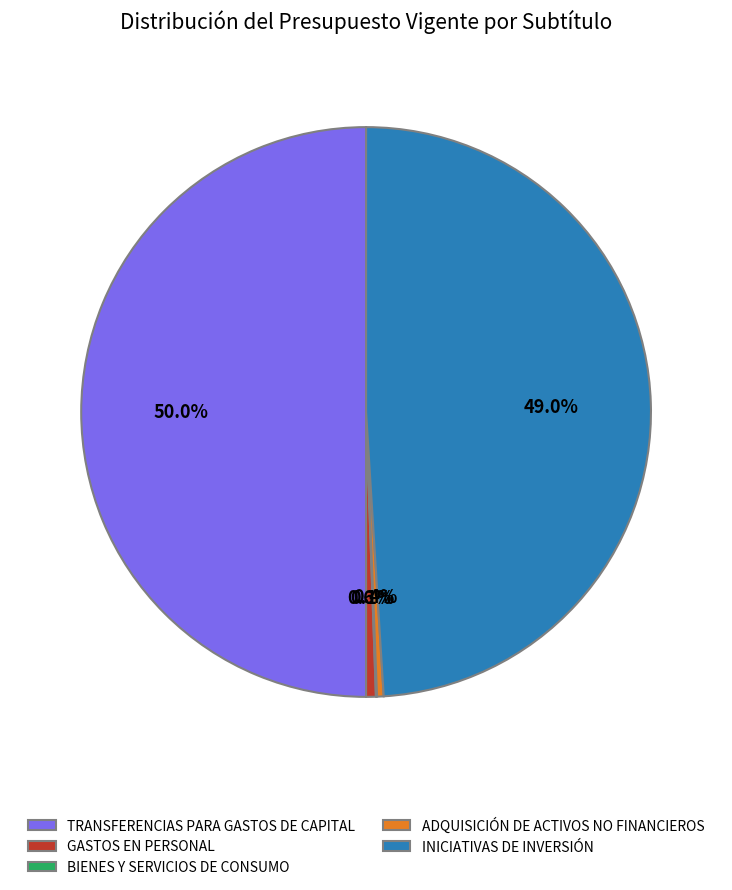

Which category has the biggest portion of the pie?

TRANSFERENCIAS PARA GASTOS DE CAPITAL